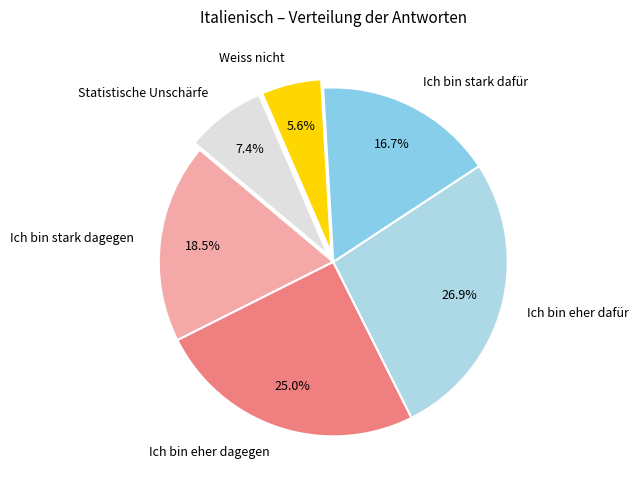

Rank the categories by value from highest to lowest.

Ich bin eher dafür, Ich bin eher dagegen, Ich bin stark dagegen, Ich bin stark dafür, Statistische Unschärfe, Weiss nicht